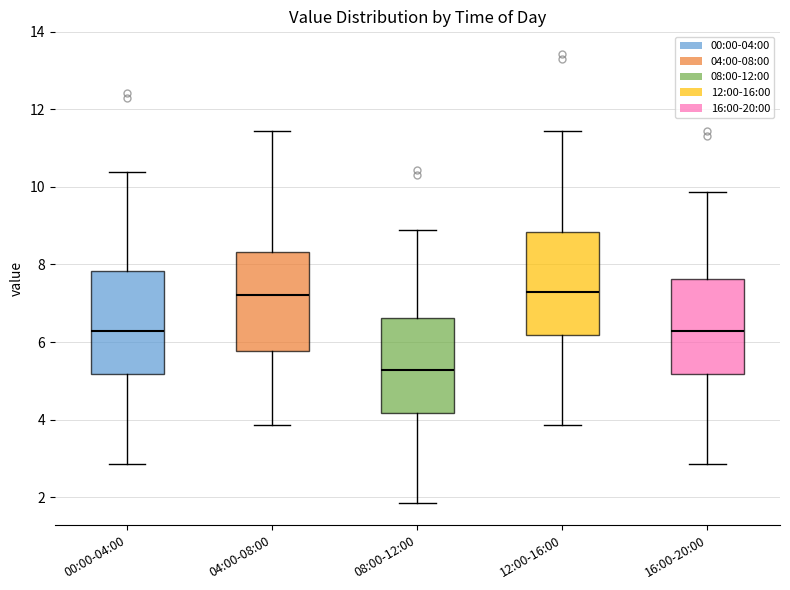

Reading left to right, read every box against the y-axis: the position of its median line, the range the box covers, and the ends of its whiskers. The values are not printed on the chart, so give them approximately, as read against the axis.

00:00-04:00: median 6.2, box 5.2 to 7.8, whiskers 2.8 to 10.4
04:00-08:00: median 7.2, box 5.8 to 8.4, whiskers 3.8 to 11.4
08:00-12:00: median 5.2, box 4.2 to 6.6, whiskers 1.8 to 8.8
12:00-16:00: median 7.2, box 6.2 to 8.8, whiskers 3.8 to 11.4
16:00-20:00: median 6.2, box 5.2 to 7.6, whiskers 2.8 to 9.8